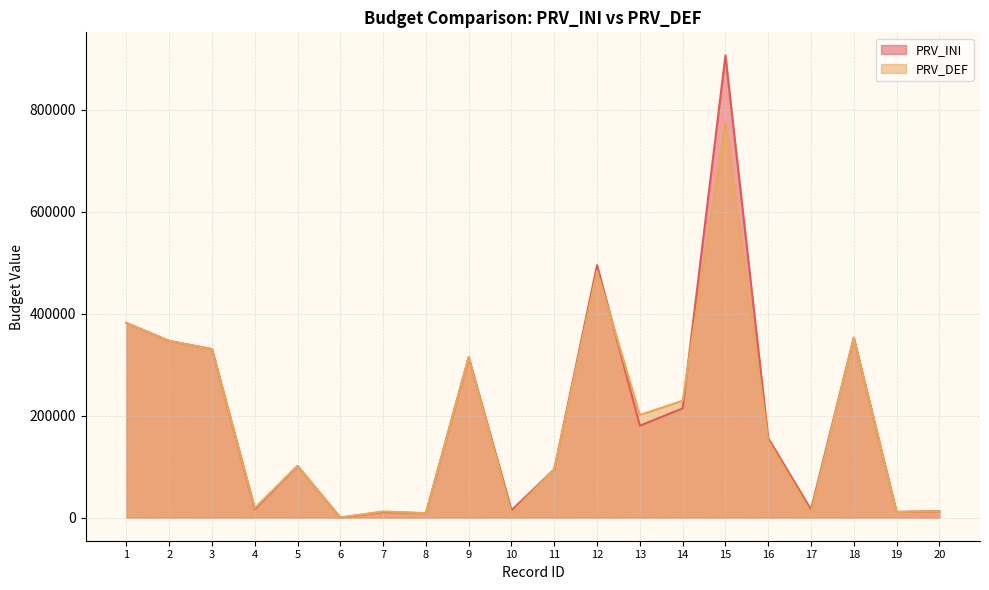

What is the value of the PRV_DEF point at the 4th from the left?

18700